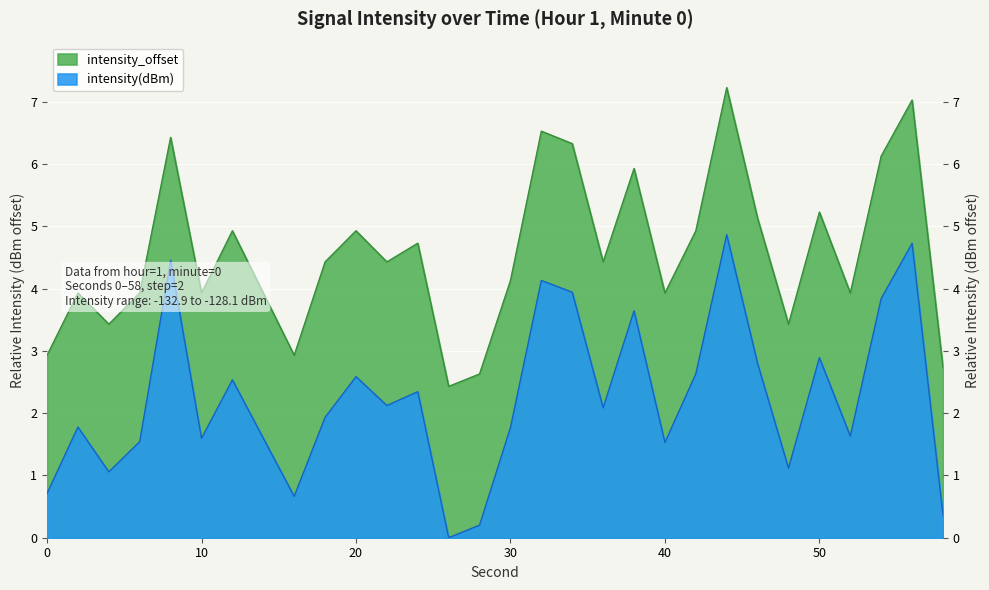

What is the average value of the intensity(dBm) series?

2.2